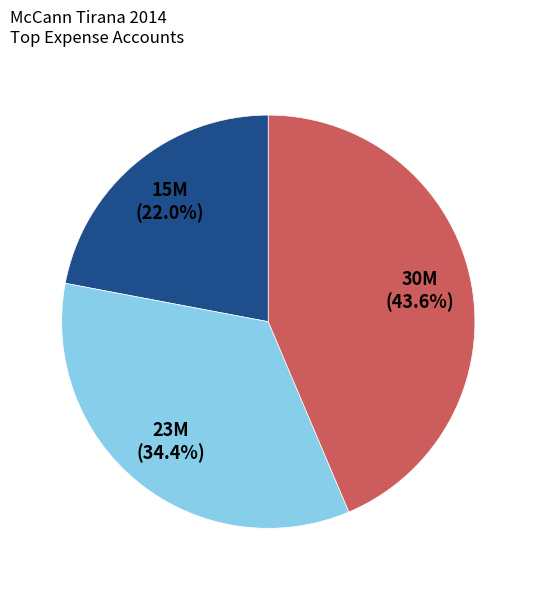

To the nearest percent, what is the average slice percentage?

33%